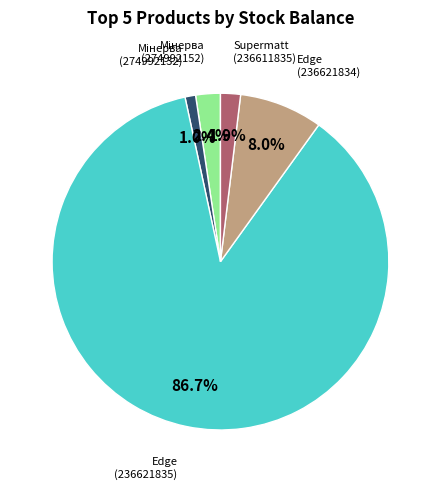

Is there any slice that represents more than half of the pie?

Yes